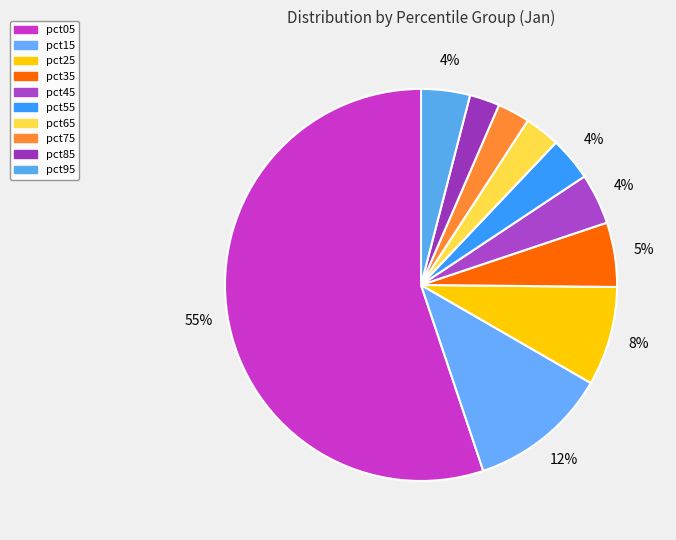

How much of the chart is everything except pct45?

95.8%